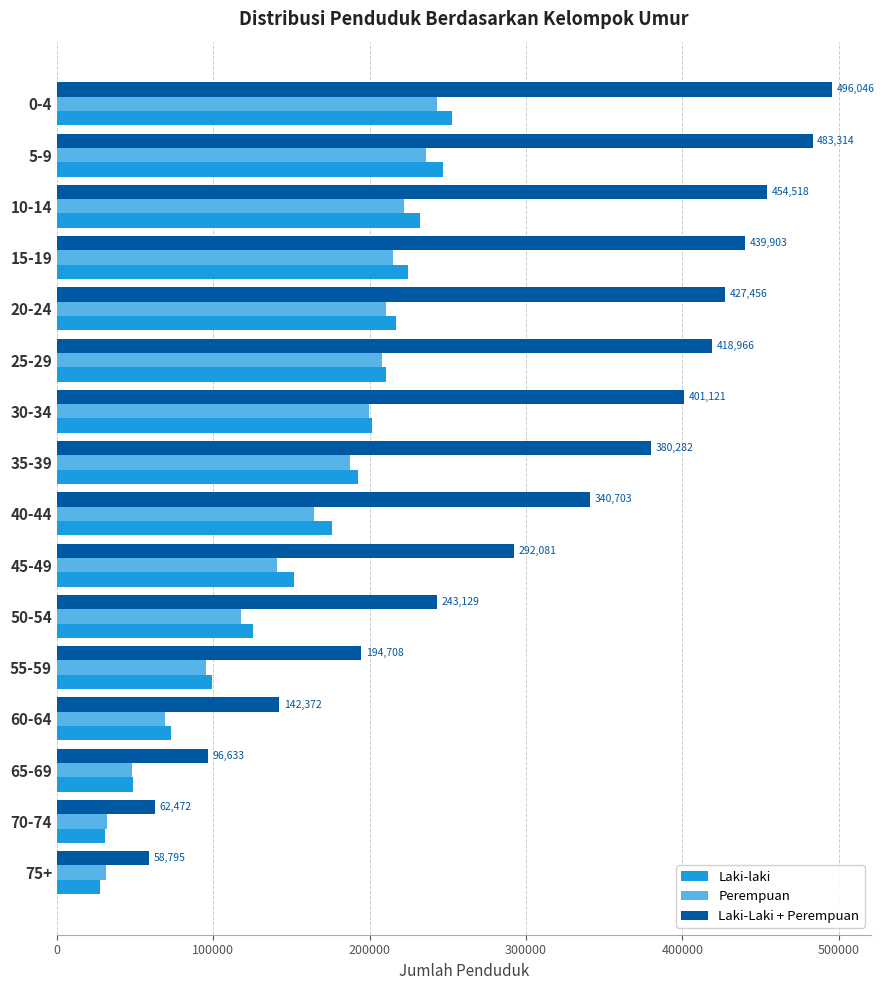

What is the lowest value of the Laki-laki series?

27420